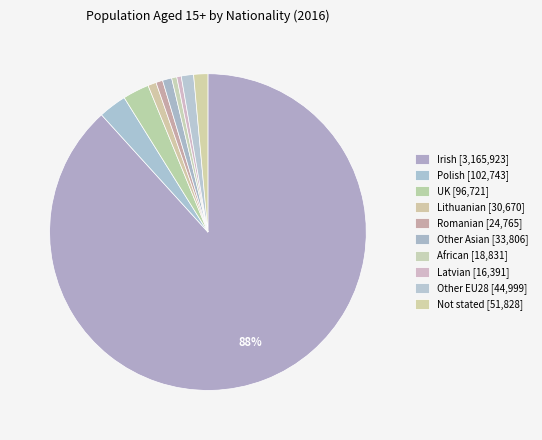

How many segments does this pie chart have?

10